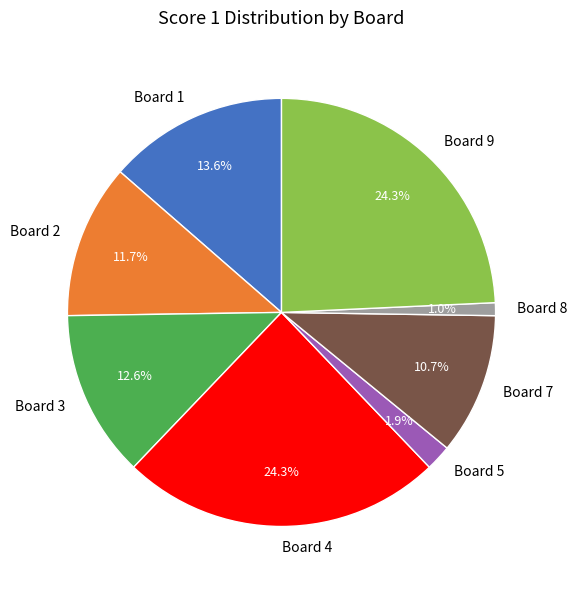

Count the number of slices in the pie.

8